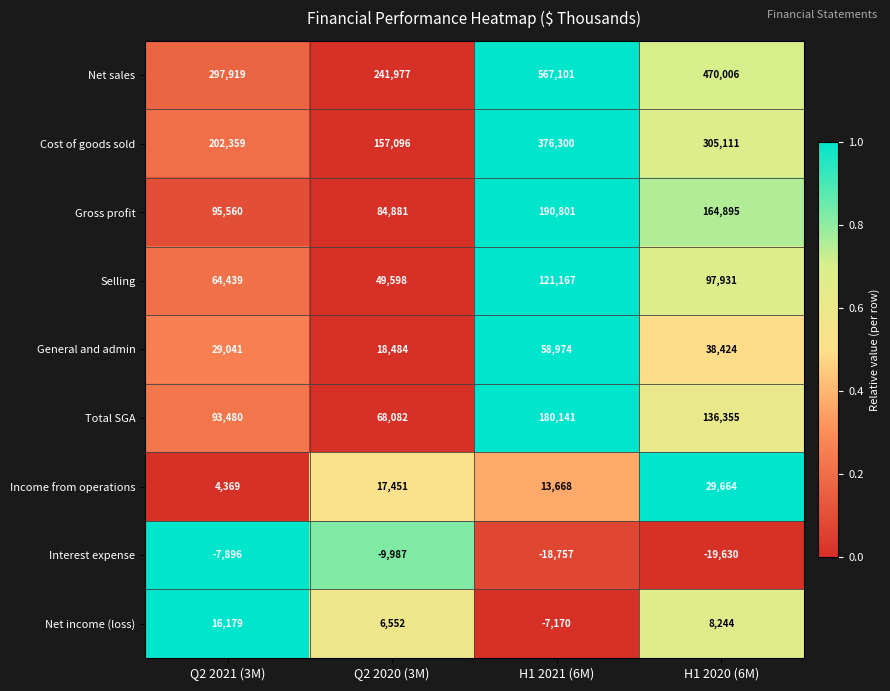

Which series has the largest total across all categories?

Net sales